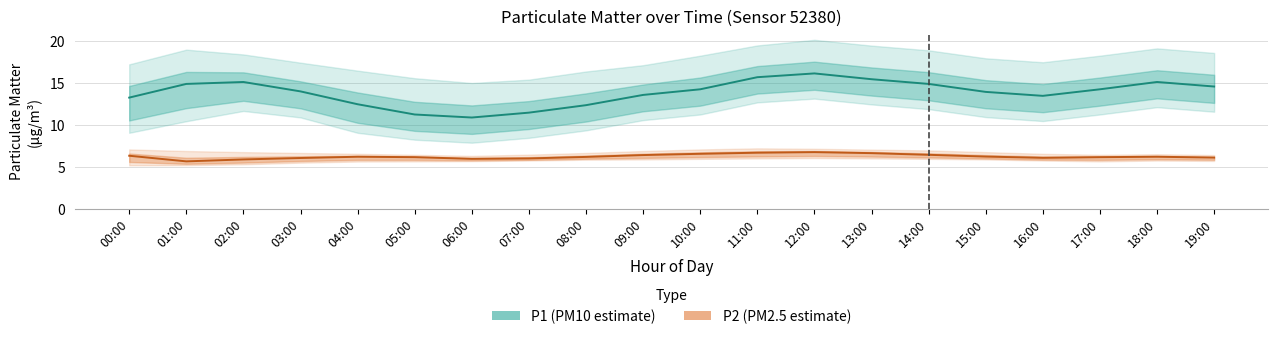

True or false: P1 (PM10 estimate) and P2 (PM2.5 estimate) intersect in this chart.

False